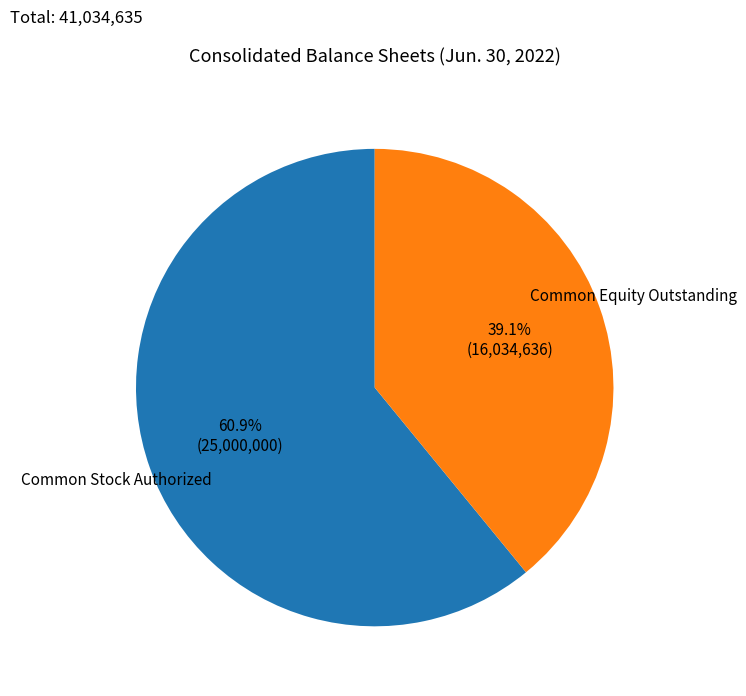

Count the number of slices in the pie.

2